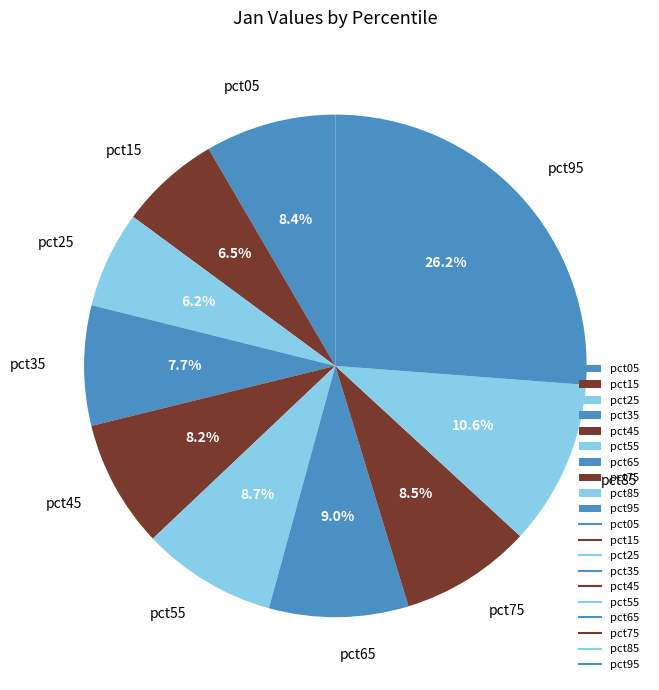

Between pct65 and pct75, which is larger?

pct65